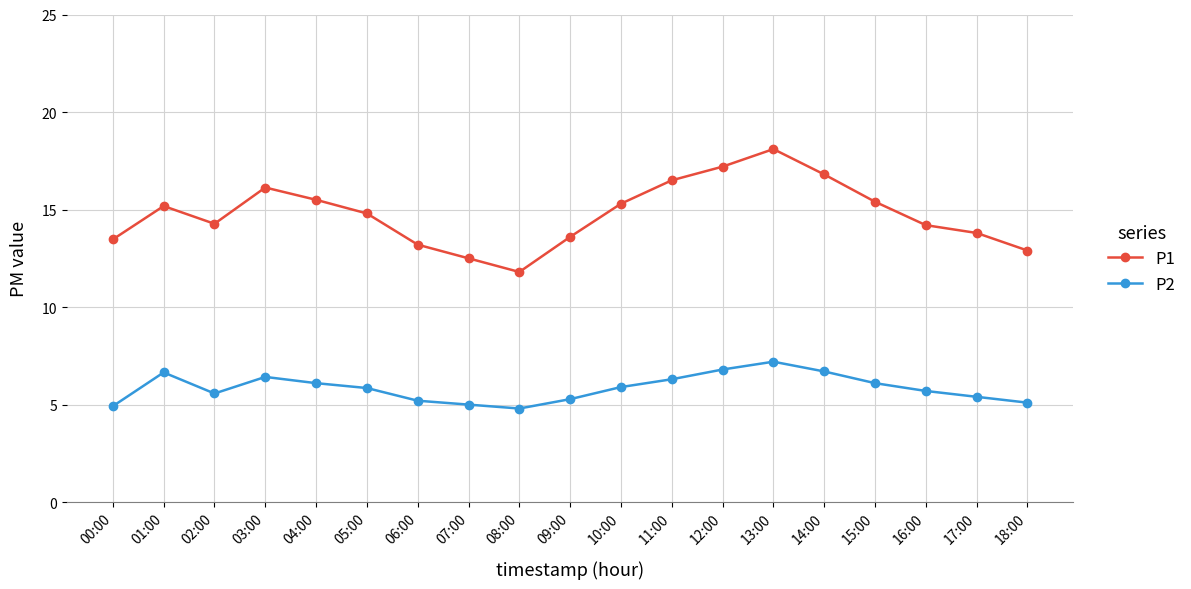

What is the spread (max minus min) of values at 09:00?

8.3